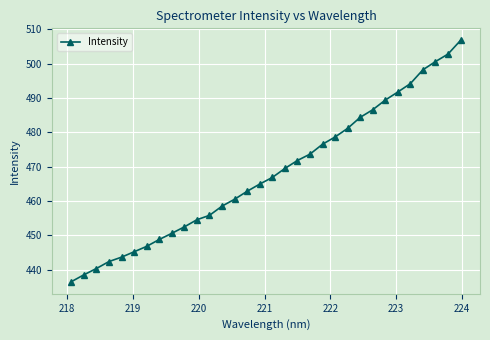

What is the value of the 25th point from the left?

486.6